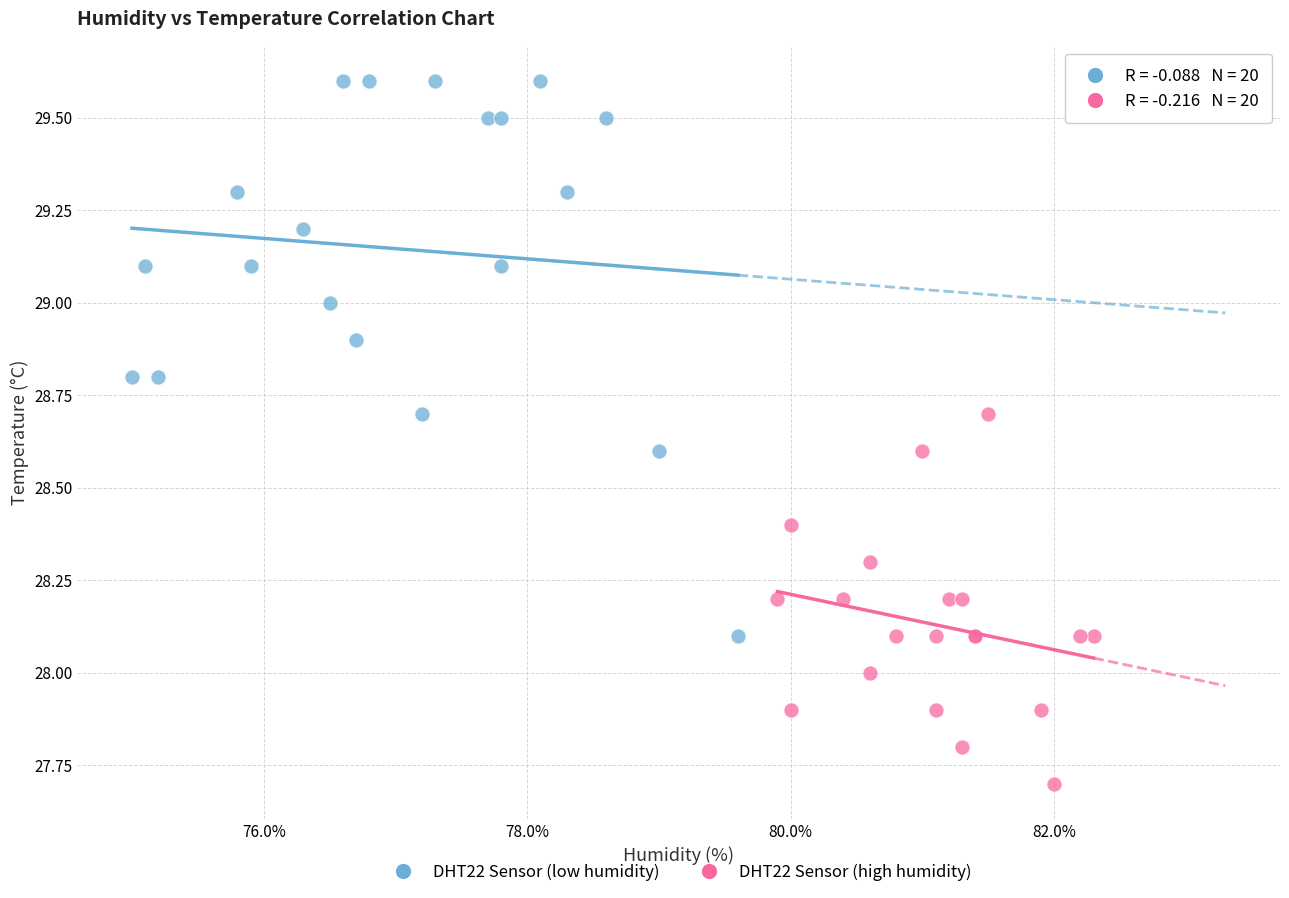

Which series reaches the maximum Y coordinate?

DHT22 Sensor (low humidity)